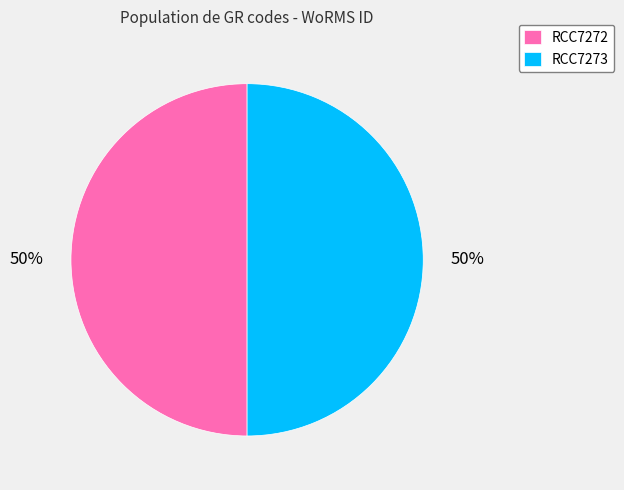

To the nearest percent, what portion does RCC7273 represent?

50%